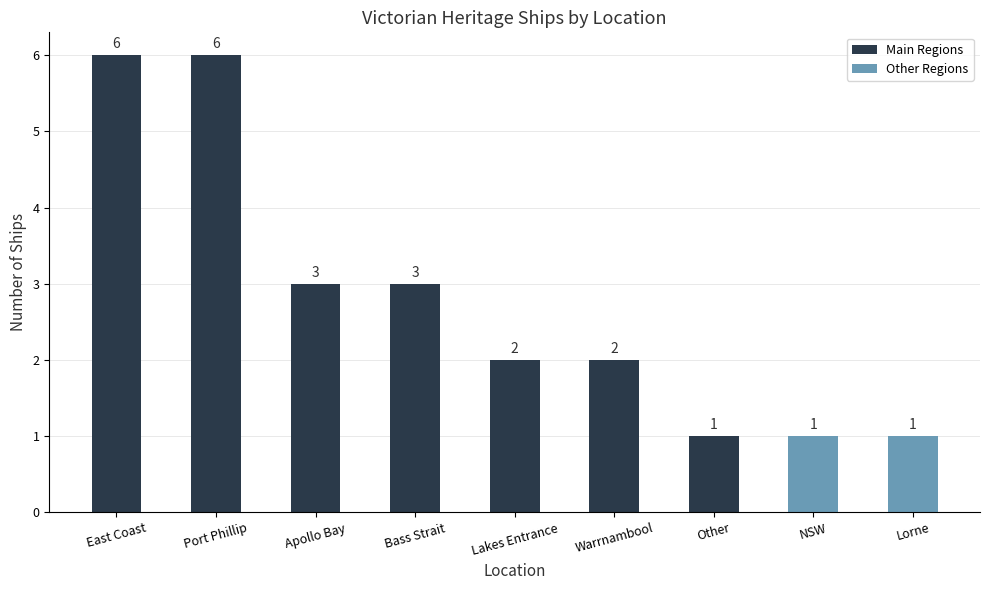

Read the value at Bass Strait.

3